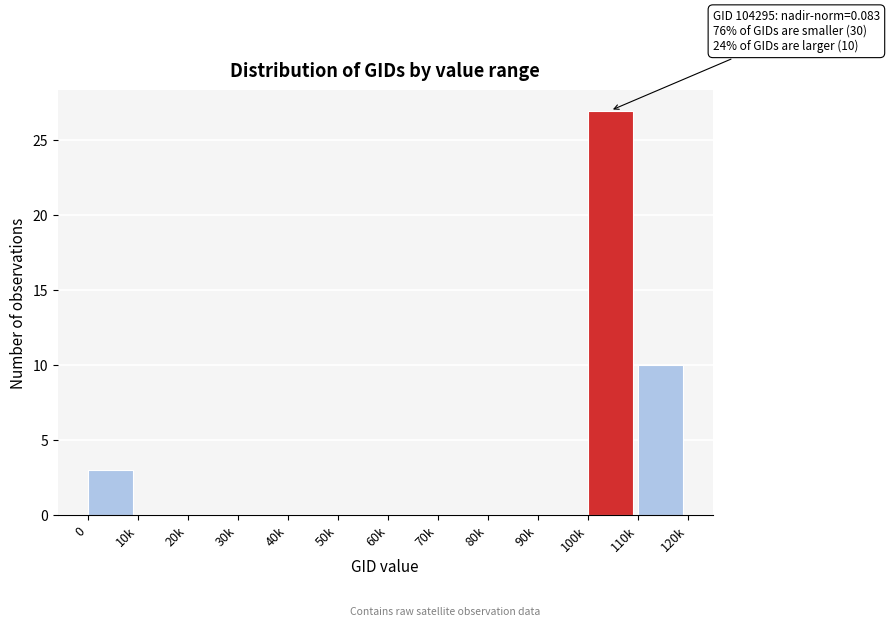

Reading left to right, what are all the values shown in this chart?

0=3	10k=0	20k=0	30k=0	40k=0	50k=0	60k=0	70k=0	80k=0	90k=0	100k=27	110k=10